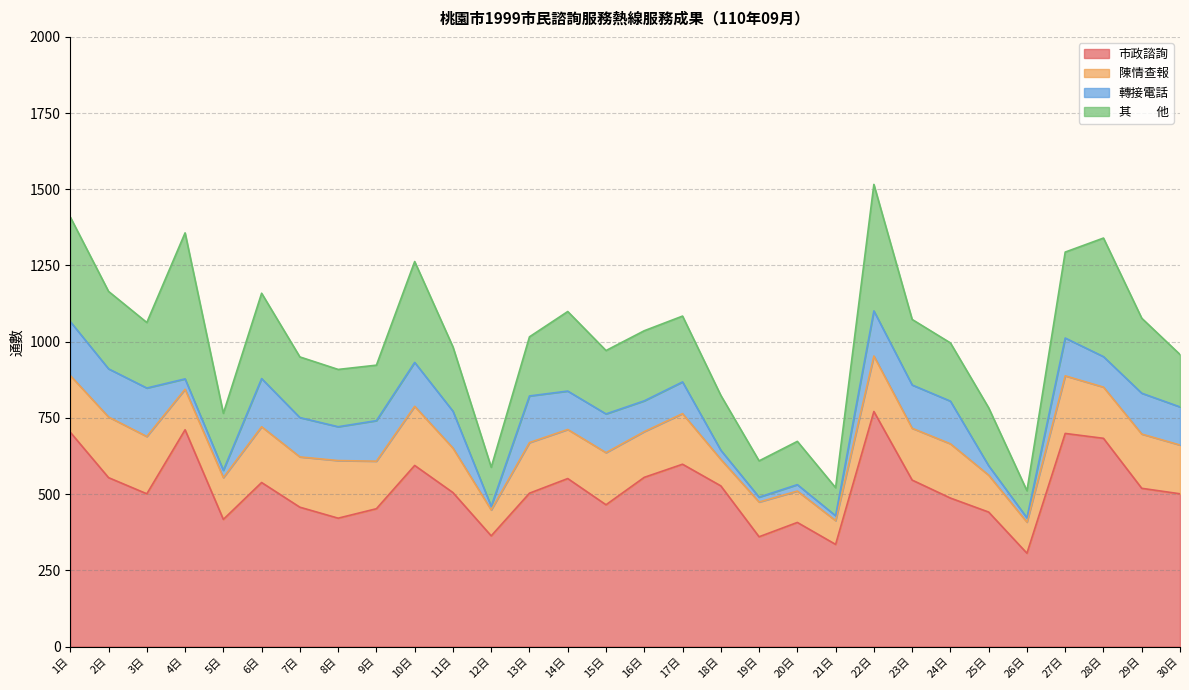

True or false: 市政諮詢 has a value of 1377 at 22日.

False